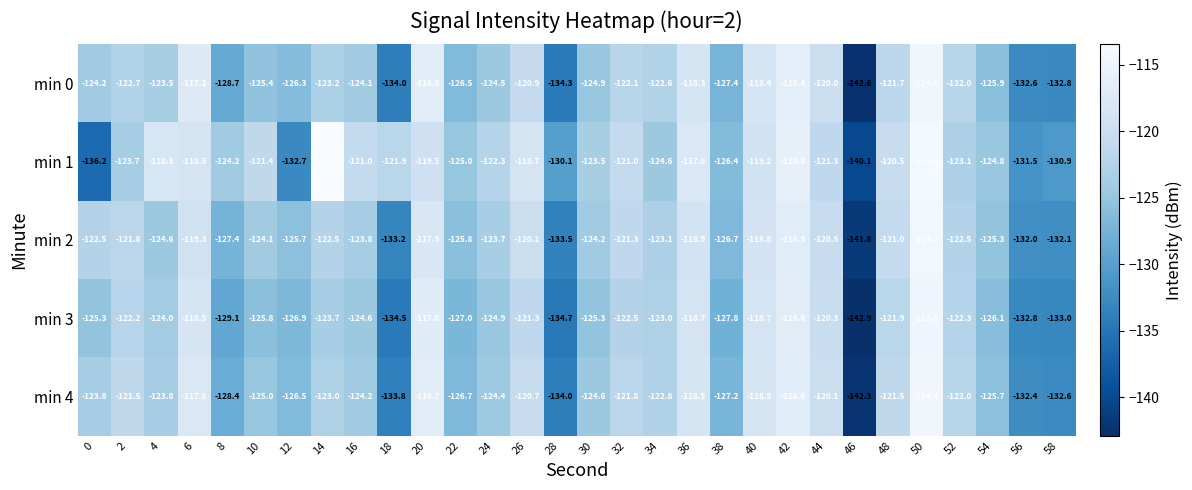

At which category is the sum across all series the highest?

50